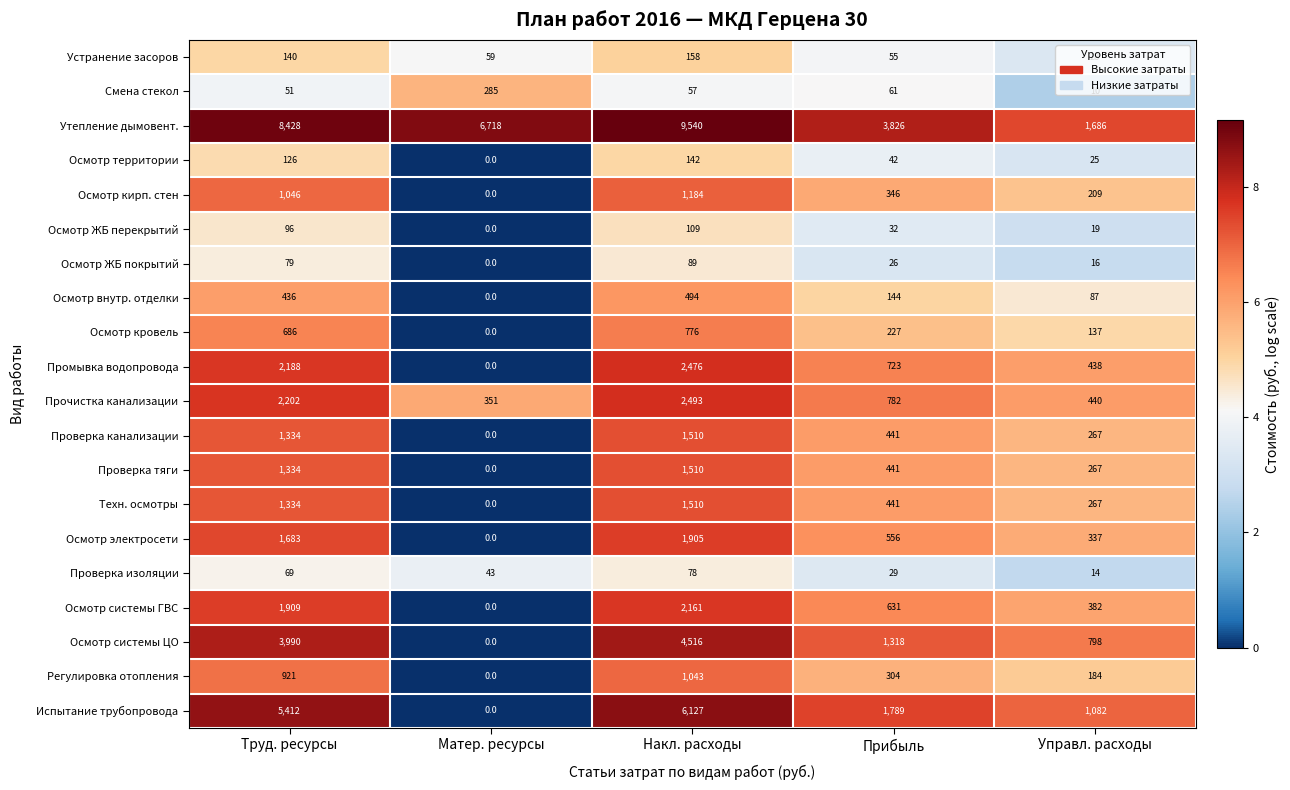

True or false: Техн. осмотры has a value of 1334 at Труд. ресурсы.

True